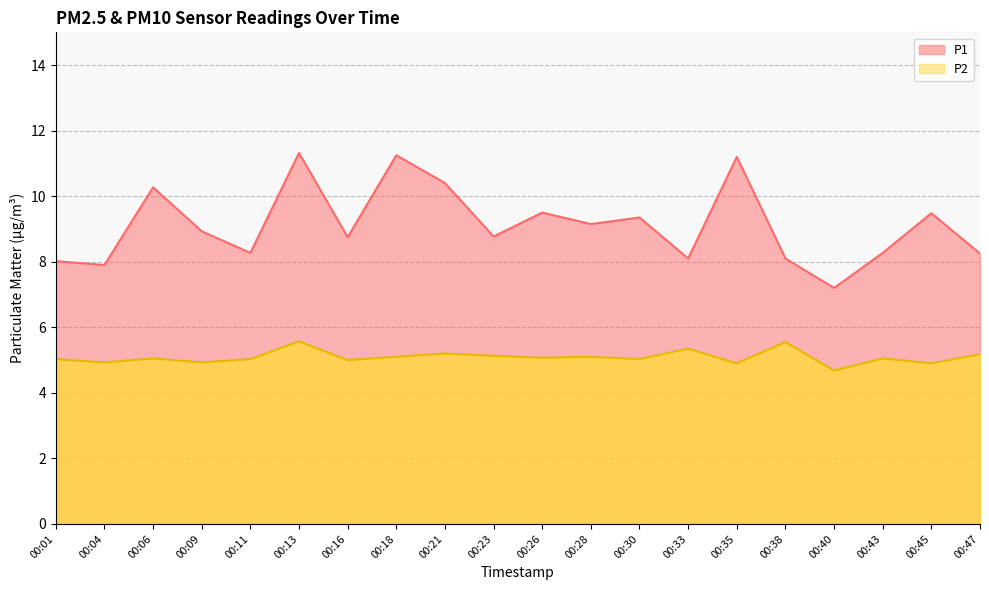

True or false: P1 and P2 cross at least once.

False